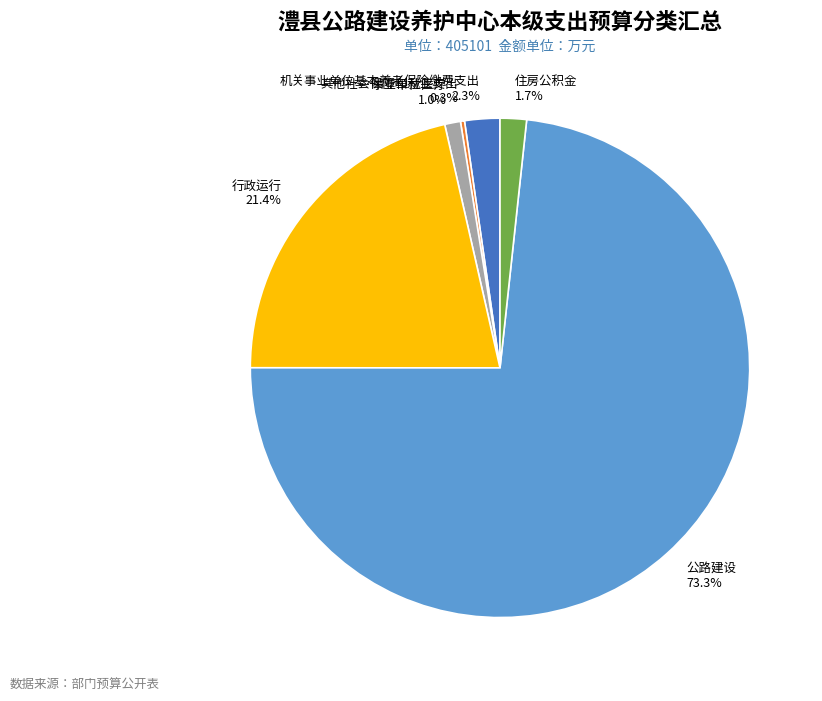

Is there any slice that represents more than half of the pie?

Yes